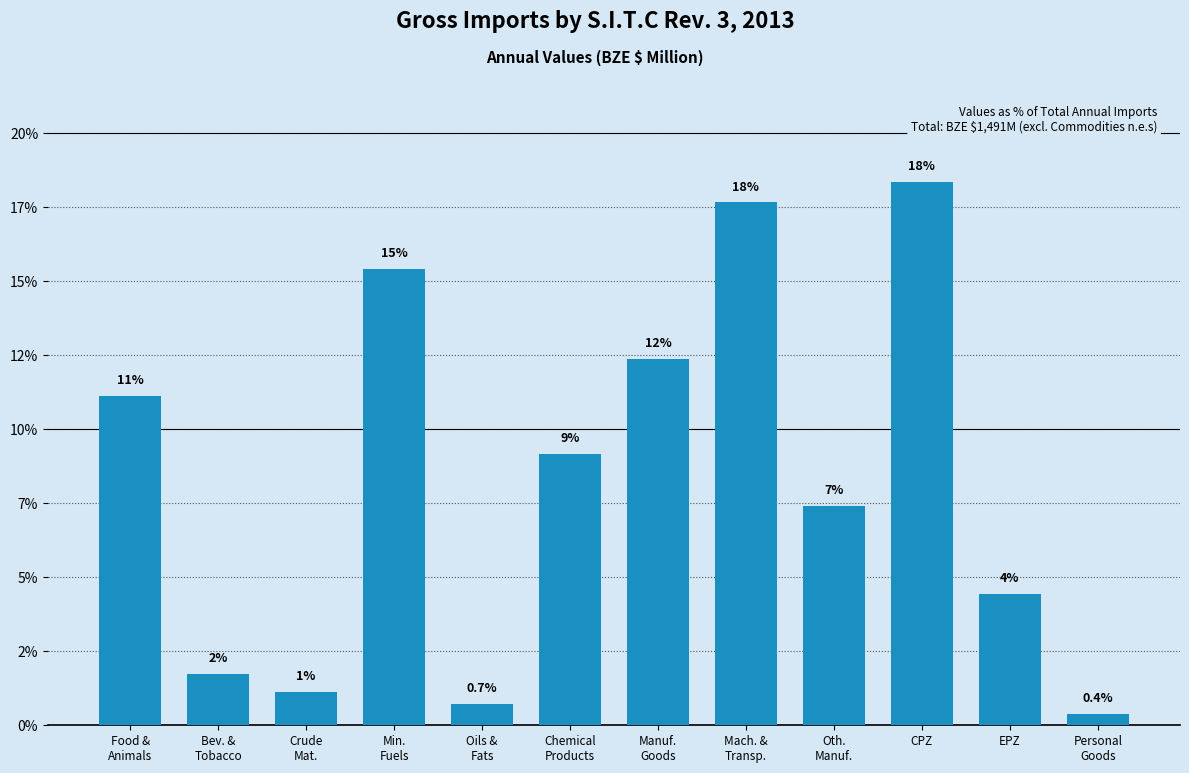

Does the chart contain any negative values?

No